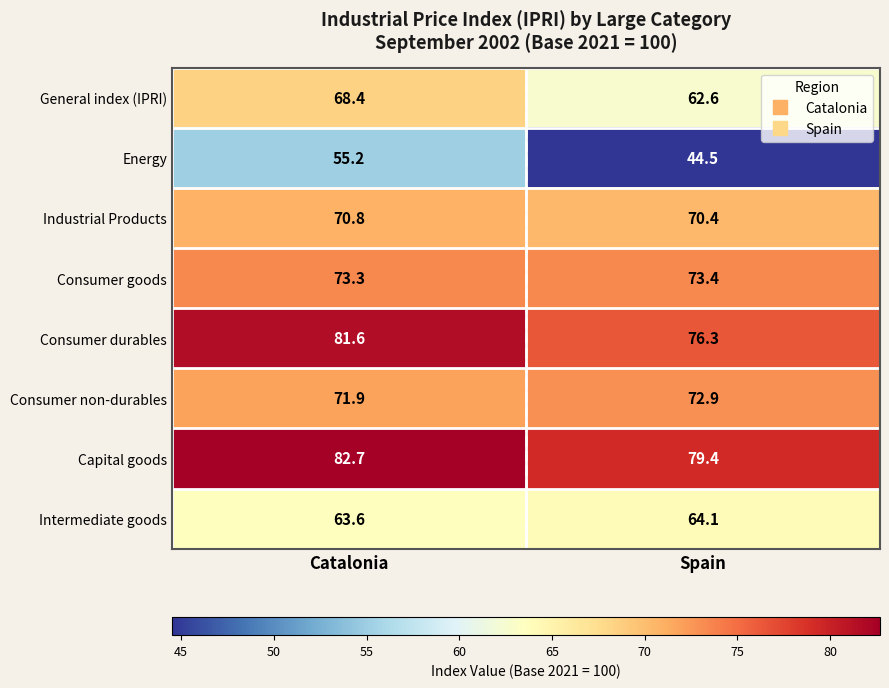

List the labels in order of Capital goods value, largest first.

Catalonia, Spain